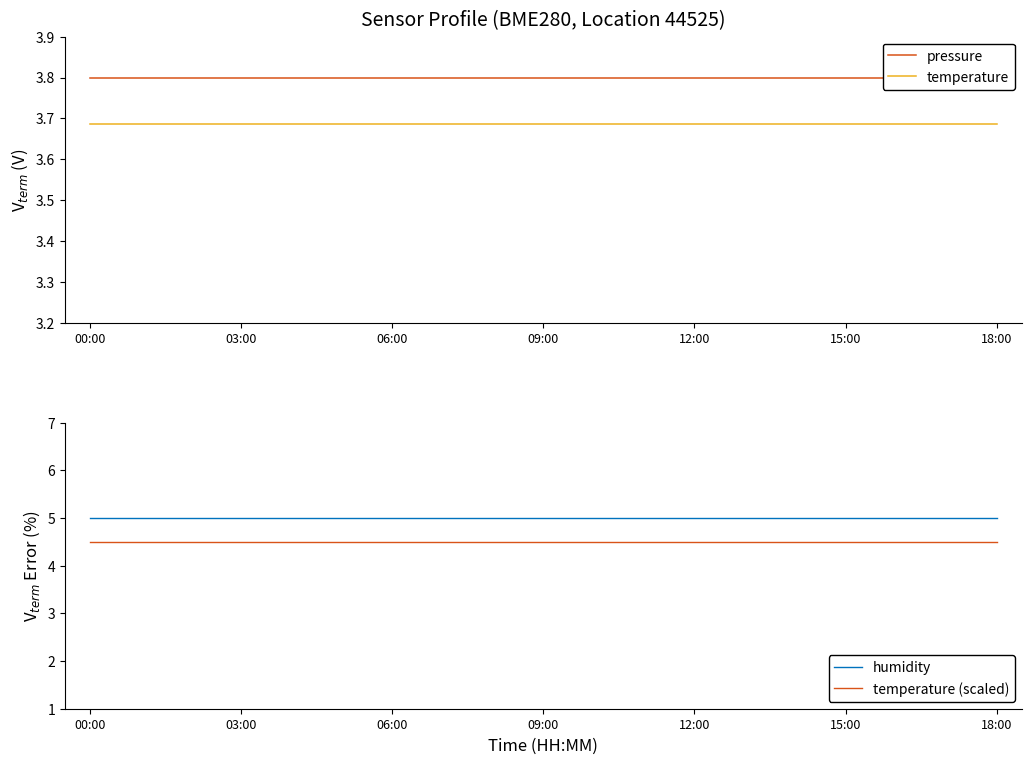

How many data points does each series have?

19